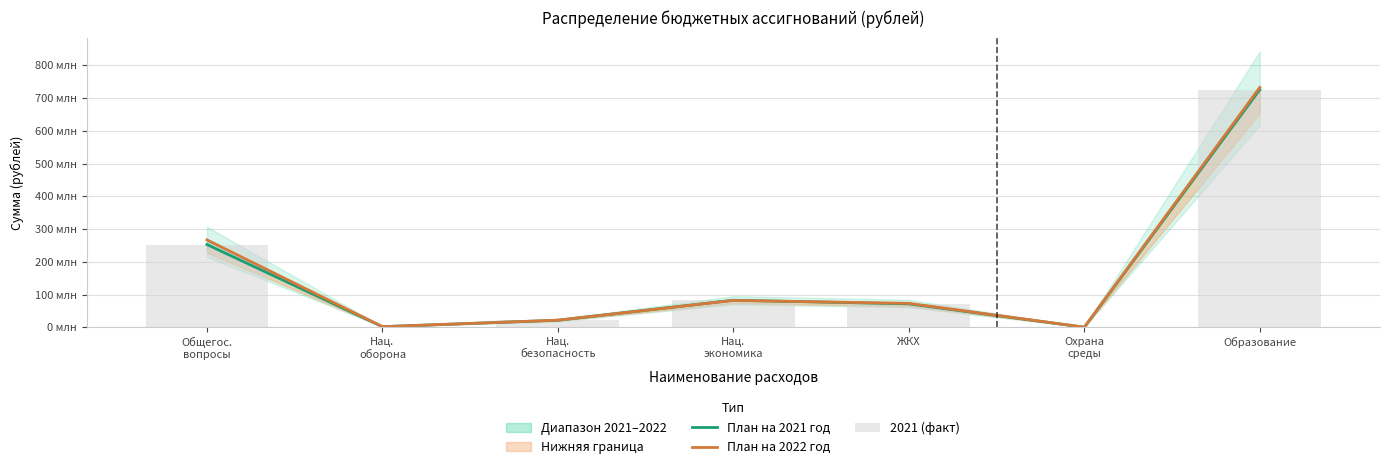

What is the label of the 7th bar from the right?

Общегос.
вопросы